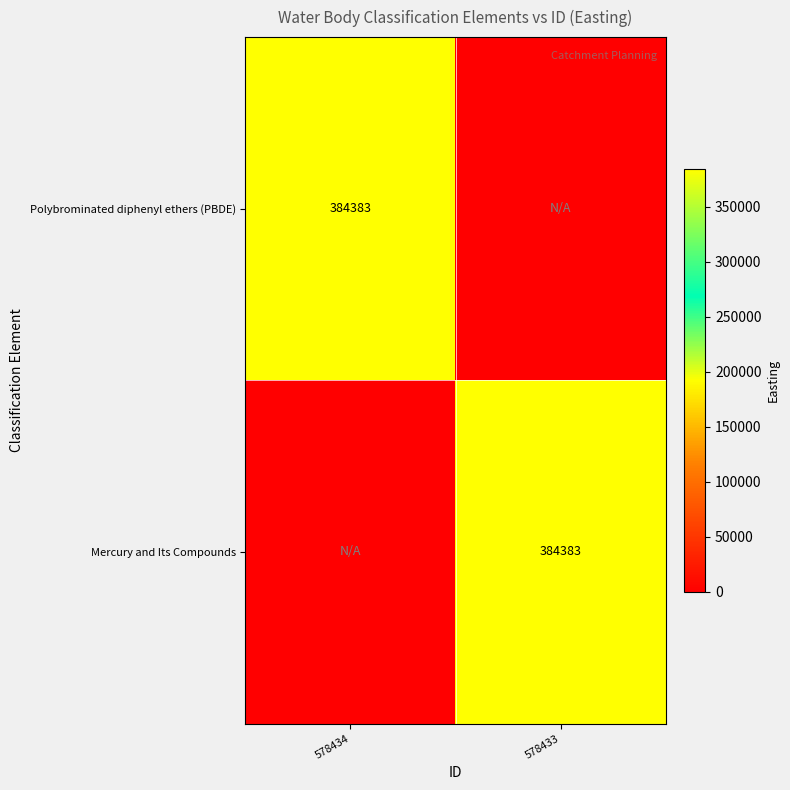

What is the total value across all series at 578434?

384383